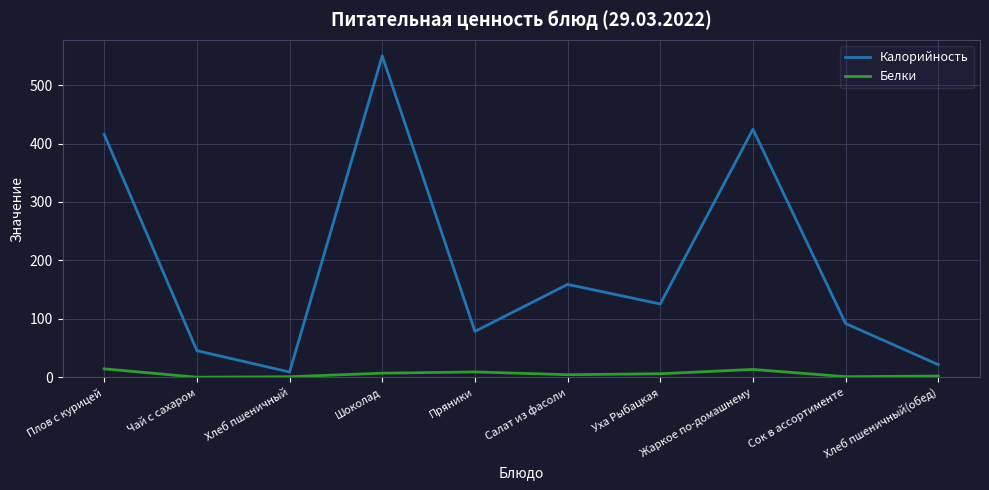

What is the difference between the maximum and minimum values in the Белки series?

14.3